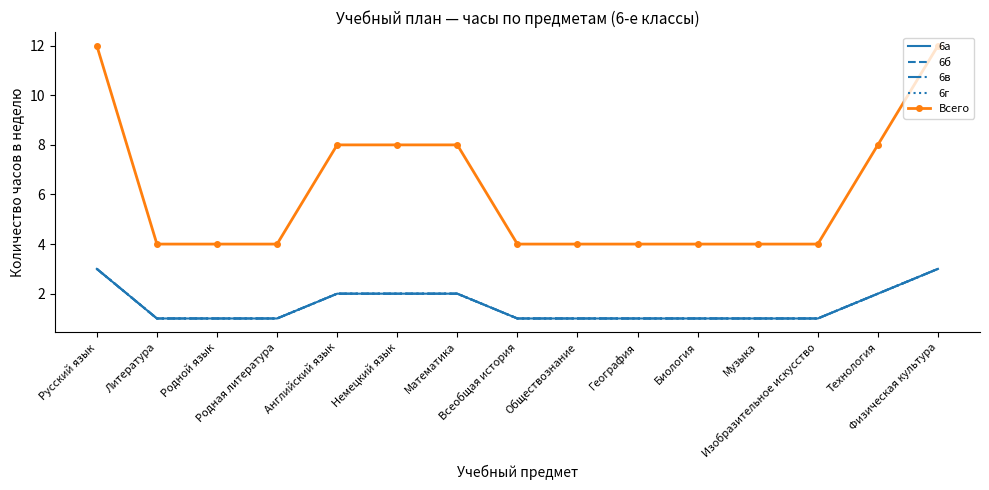

What is the difference between the maximum and minimum values in the 6а series?

2